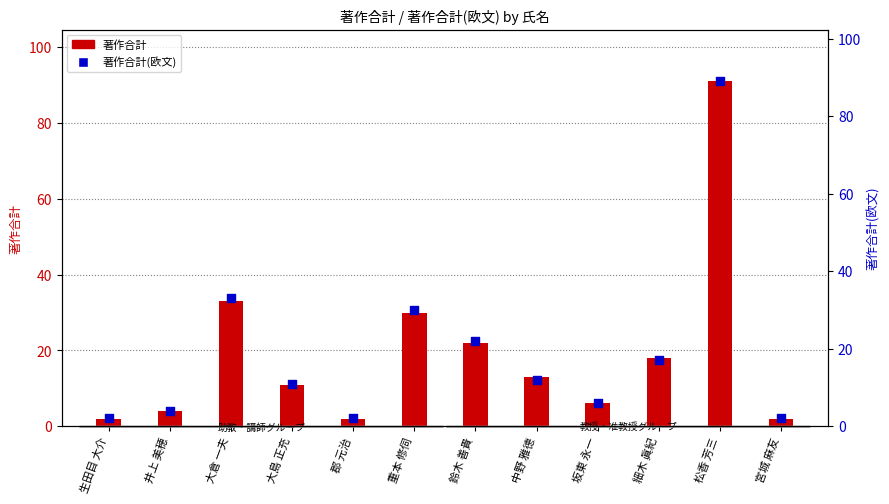

Which series has the largest Y range (max minus min)?

著作合計